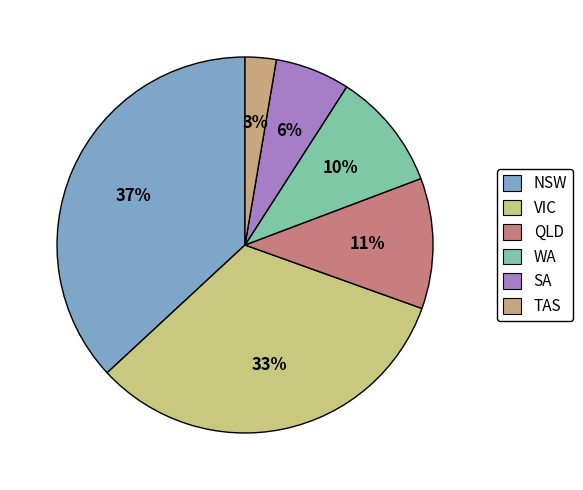

How much of the chart is everything except VIC?

68.1%